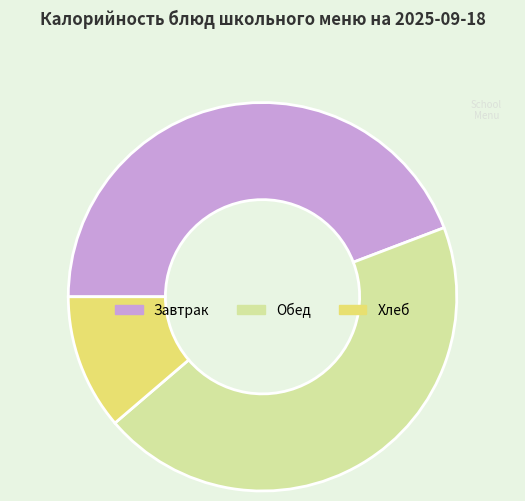

Does any single category account for the majority?

No